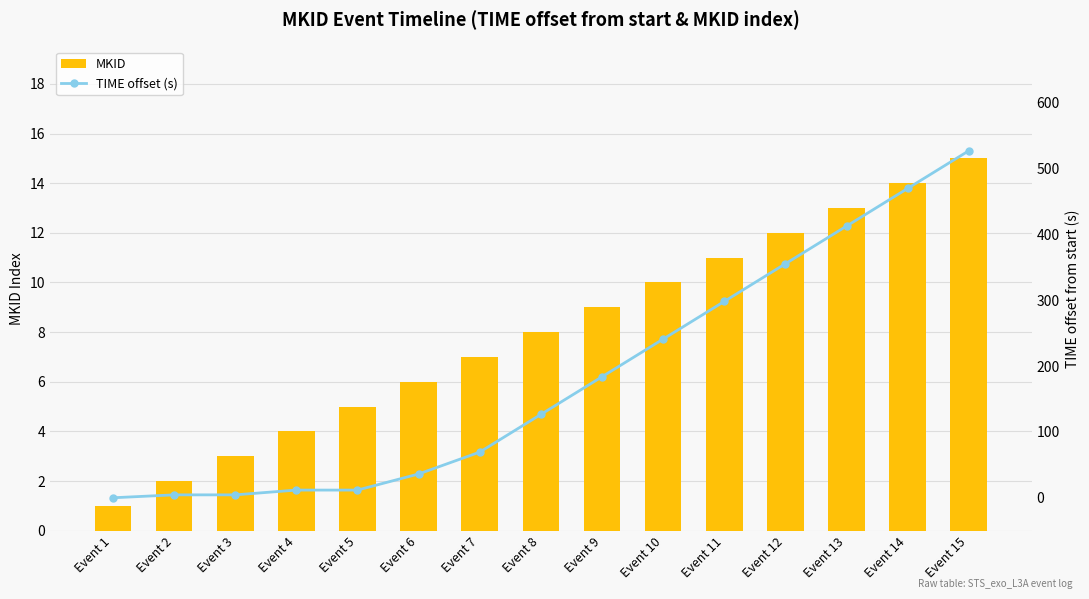

What is the total value across all series at Event 4?

15.7